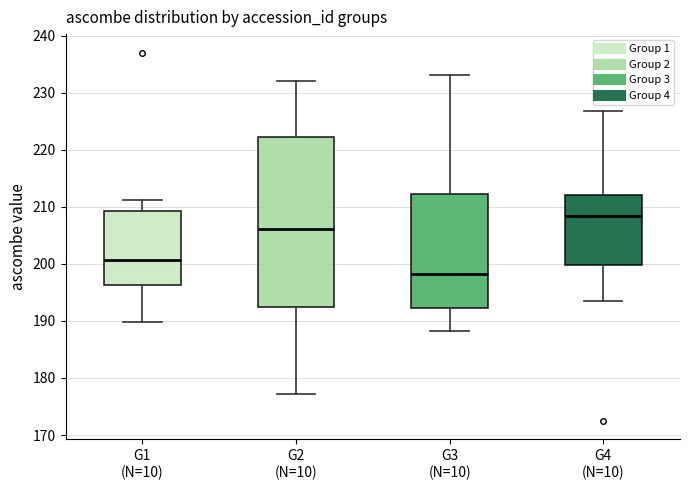

Comparing the boxes themselves (not the whiskers), which one is the tallest?

G2 (N=10)